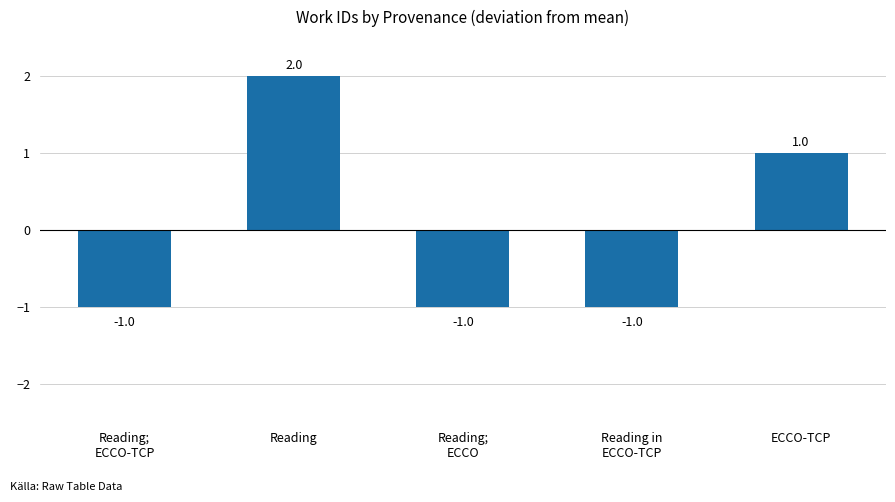

What is the difference between the maximum and second lowest values?

3